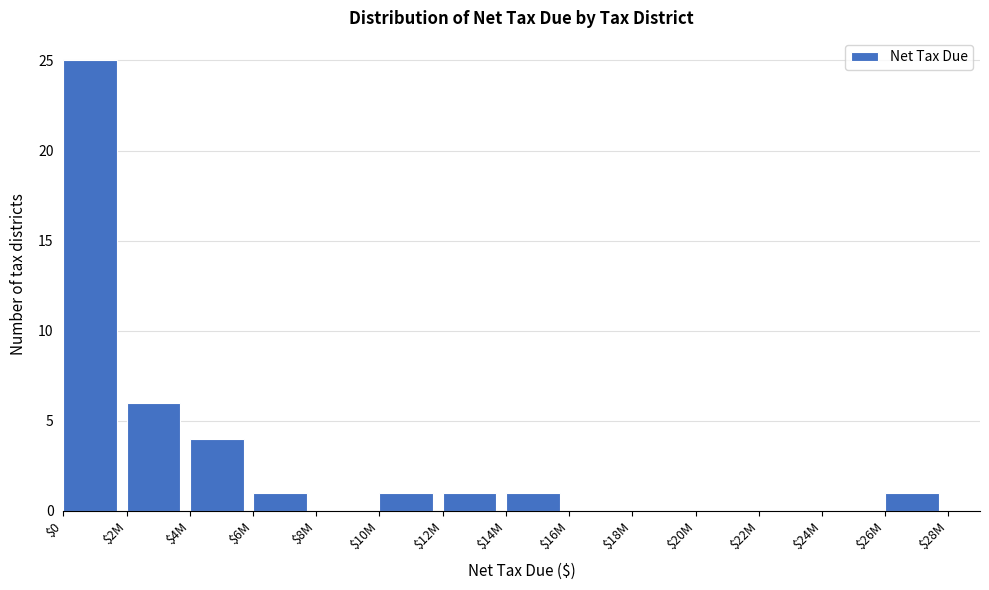

Is it true that the value at $4M is 4?

True